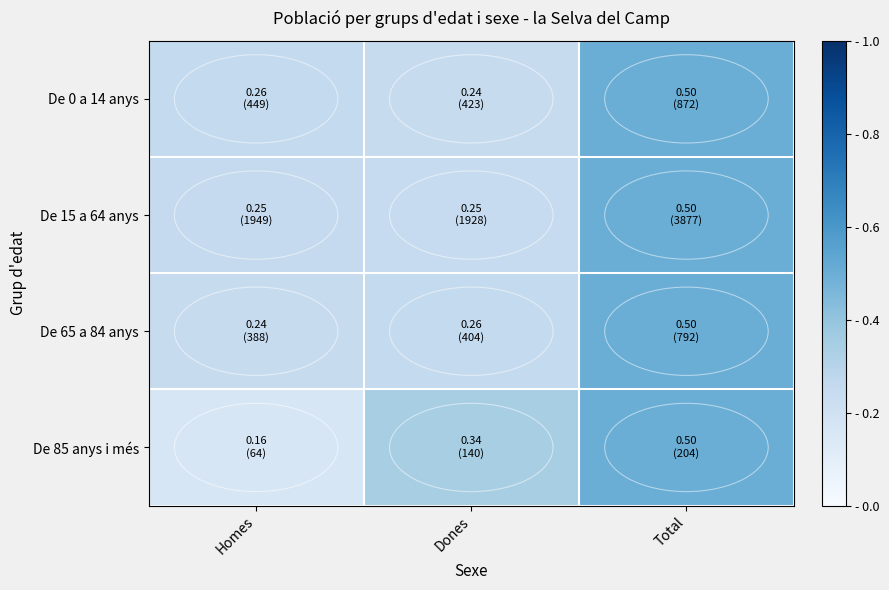

Rank the series by their maximum value, from highest to lowest.

De 0 a 14 anys, De 15 a 64 anys, De 65 a 84 anys, De 85 anys i més